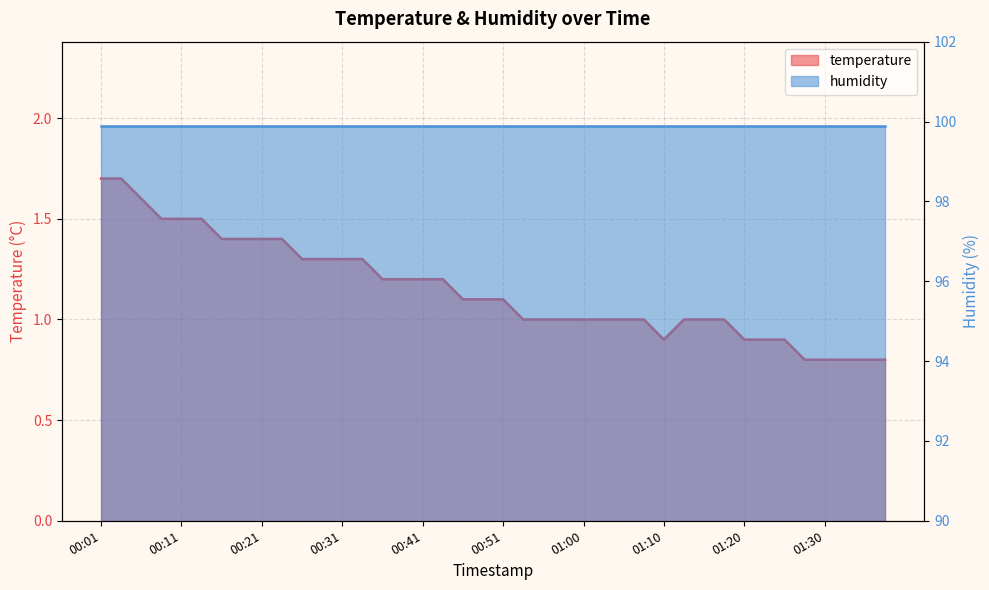

Which label corresponds to the largest value in the chart?

00:01